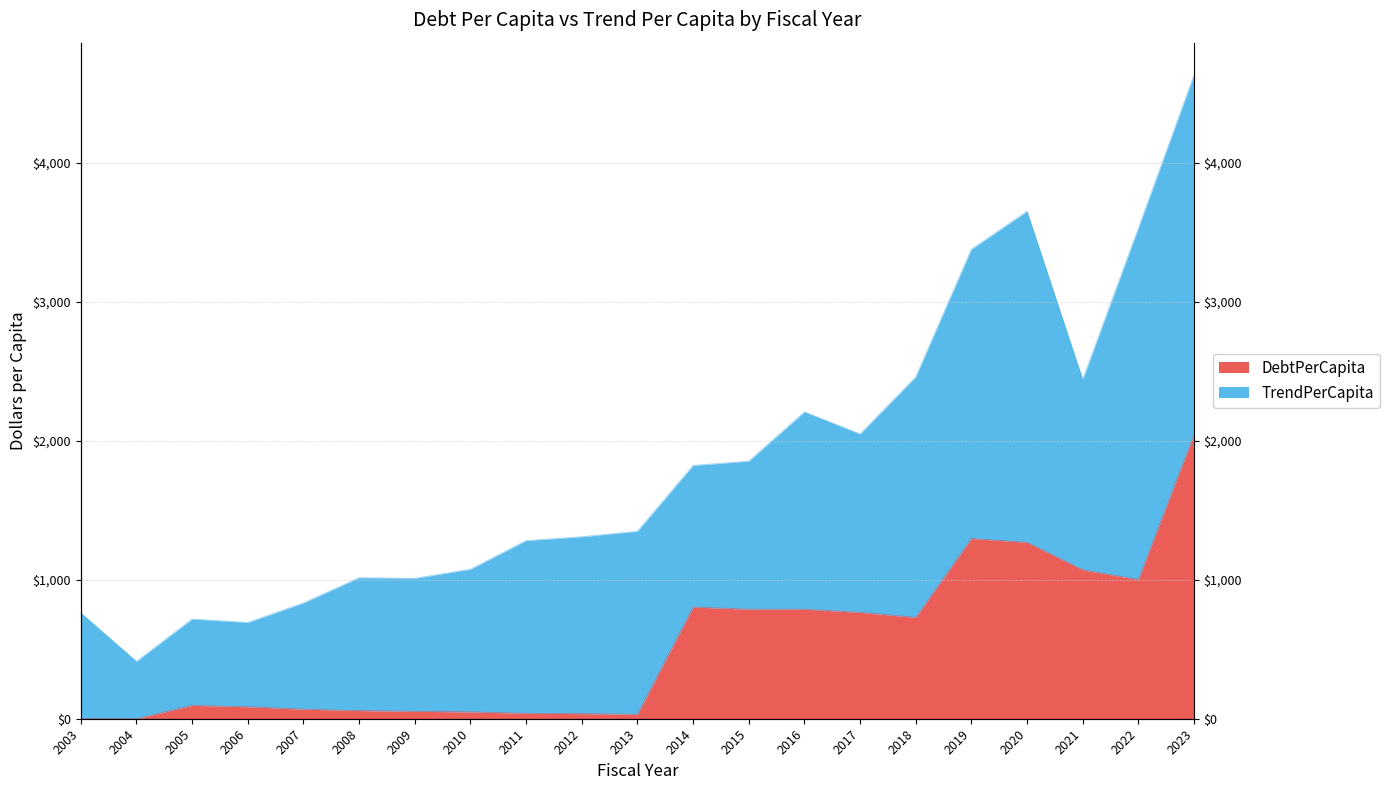

Reading left to right, list all the values displayed in this chart.

2003=0.0	2004=0.0	2005=96.2	2006=86.3	2007=68.6	2008=58.8	2009=53.3	2010=49.1	2011=39.1	2012=36.7	2013=32.2	2014=803.0	2015=787.8	2016=788.1	2017=765.1	2018=729.0	2019=1296.5	2020=1268.7	2021=1070.7	2022=1001.4	2023=2045.6